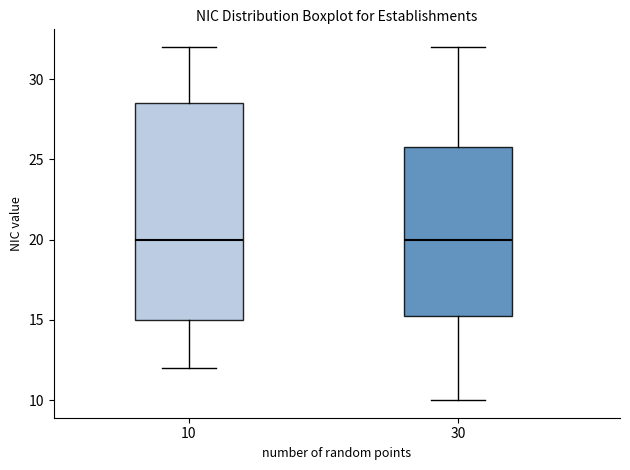

Reading left to right, read every box against the y-axis: the position of its median line, the range the box covers, and the ends of its whiskers. The values are not printed on the chart, so give them approximately, as read against the axis.

10: median 20.0, box 15.0 to 28.5, whiskers 12.0 to 32.0
30: median 20.0, box 15.5 to 26.0, whiskers 10.0 to 32.0